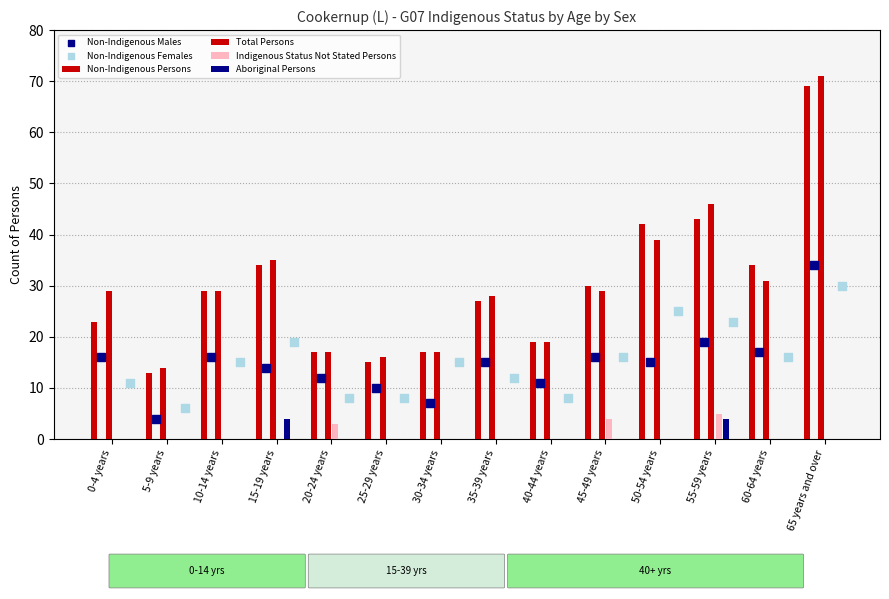

At which category is the sum across all series the highest?

65 years and over